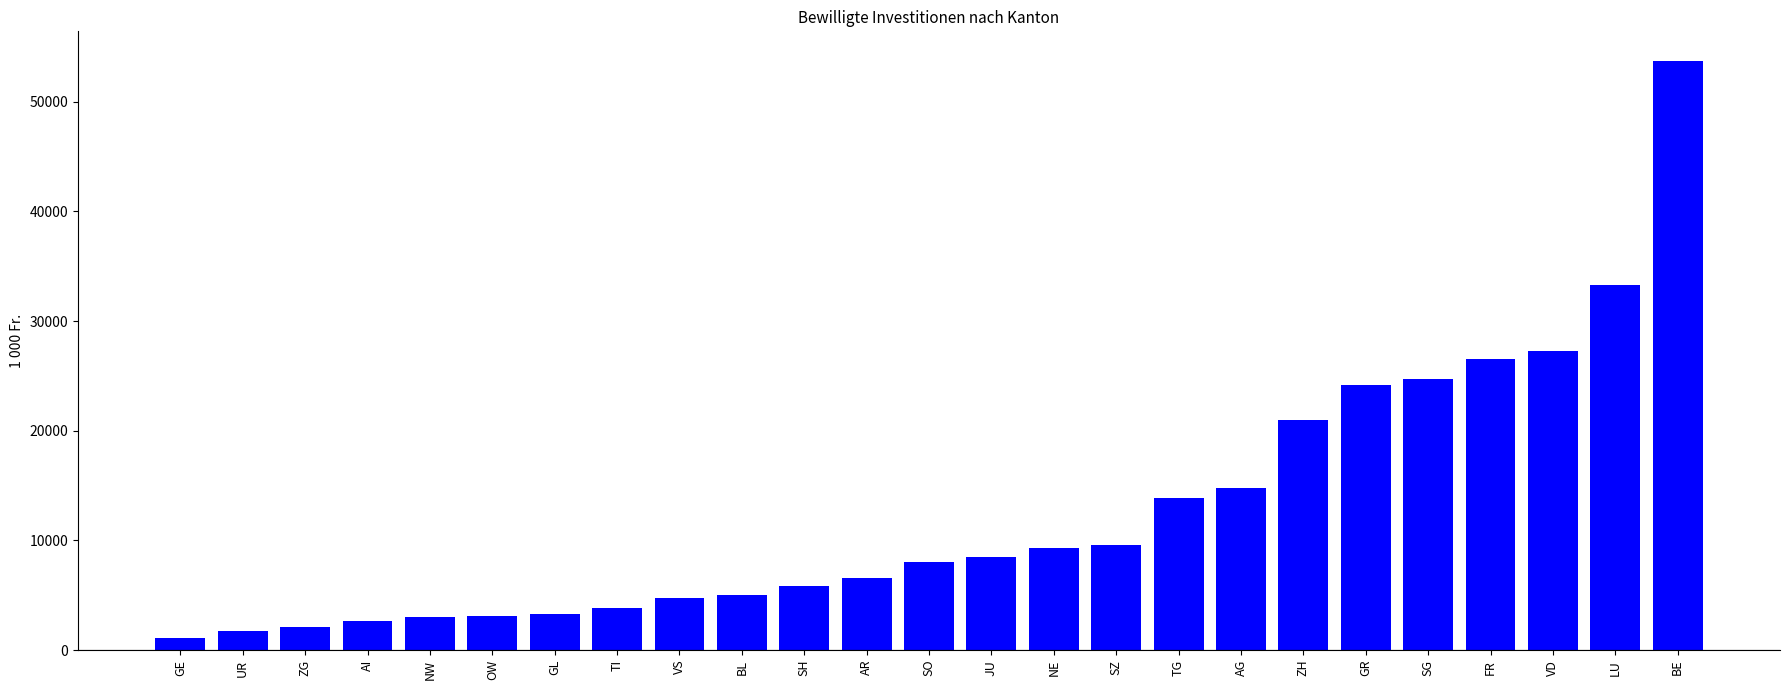

What is the label of the 8th bar from the left?

TI